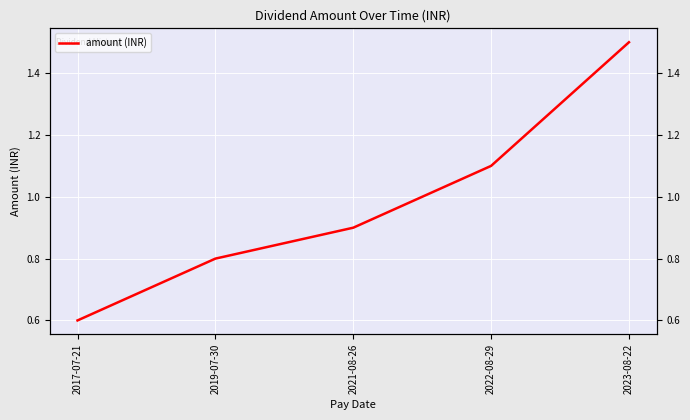

What is the change in value from 2019-07-30 to 2021-08-26?

+0.1